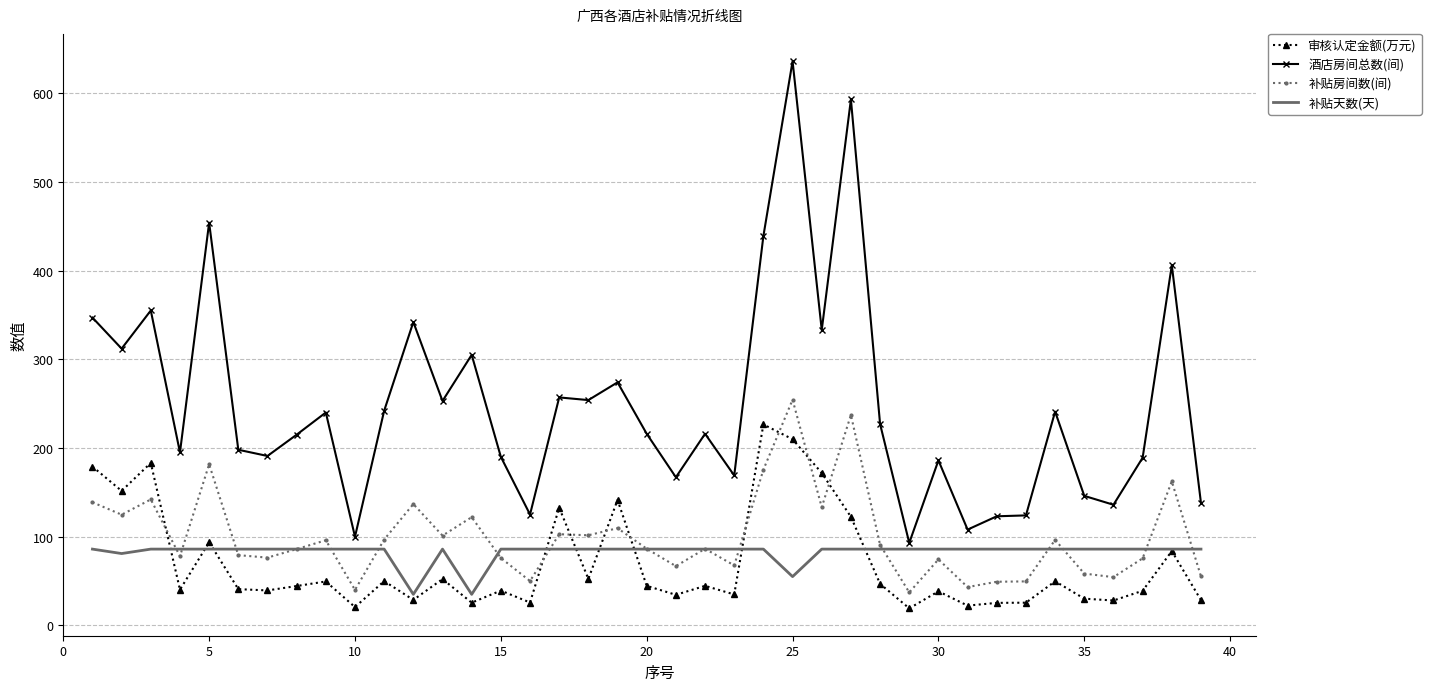

True or false: 酒店房间总数(间) and 补贴房间数(间) cross at least once.

False